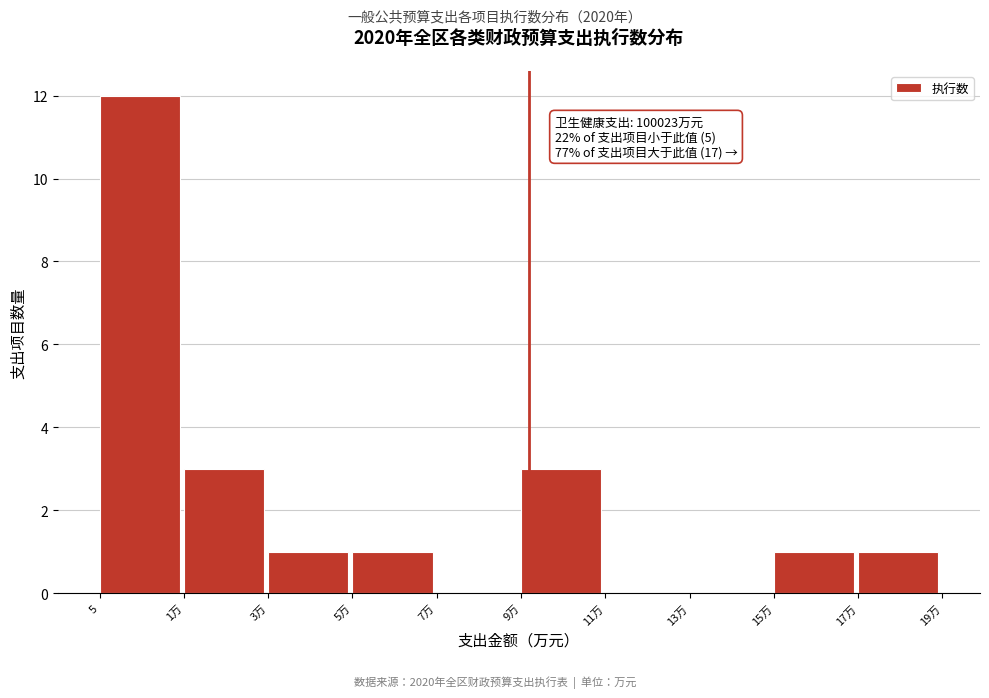

Reading right to left, transcribe all the data shown in this chart.

17万=1	15万=1	13万=0	11万=0	9万=3	7万=0	5万=1	3万=1	1万=3	5=12